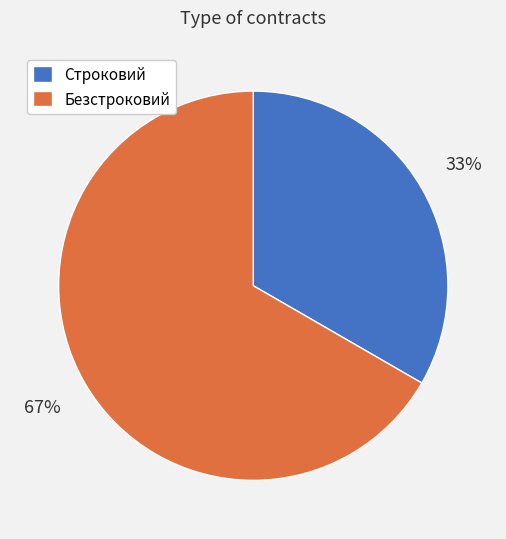

What percentage is the Безстроковий slice, to the nearest percent?

67%